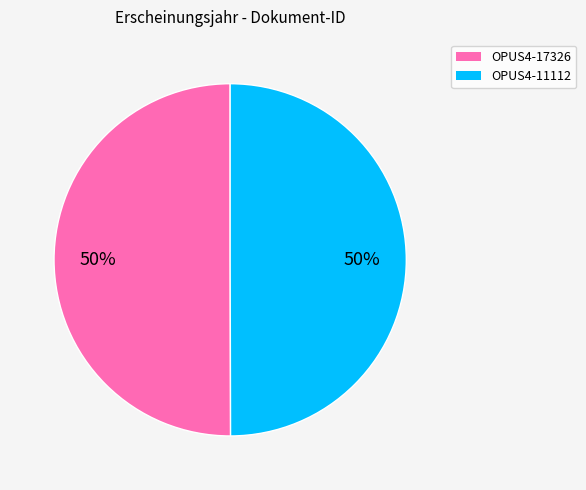

To the nearest percent, what is the average slice percentage?

50%